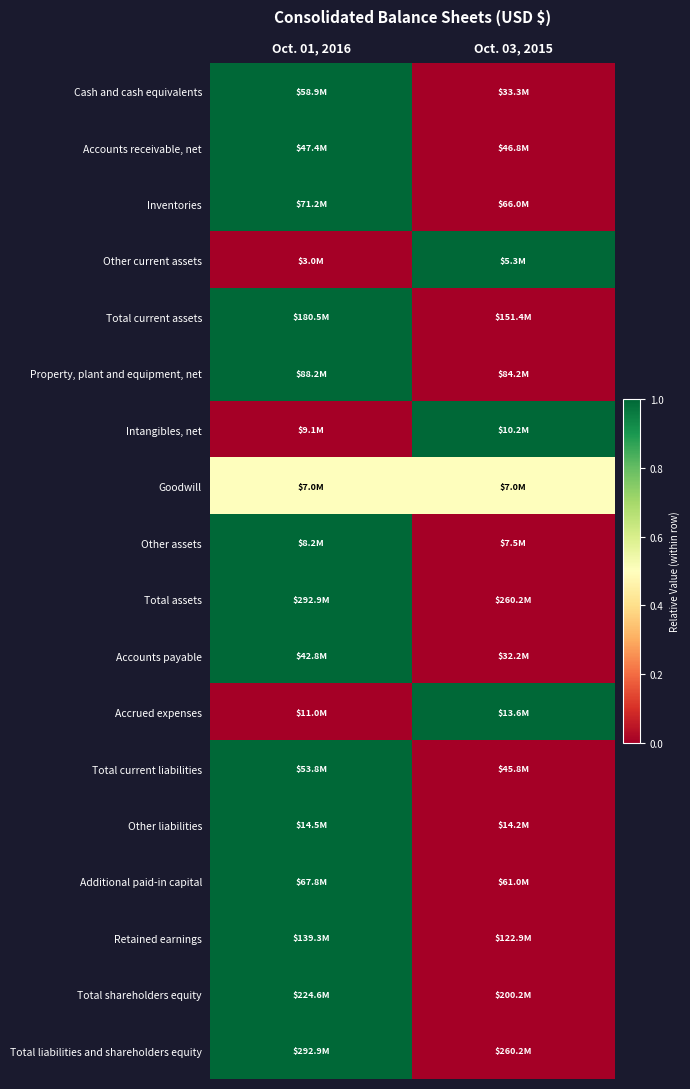

Between Oct. 01, 2016 and Oct. 03, 2015, which is larger?

Oct. 01, 2016